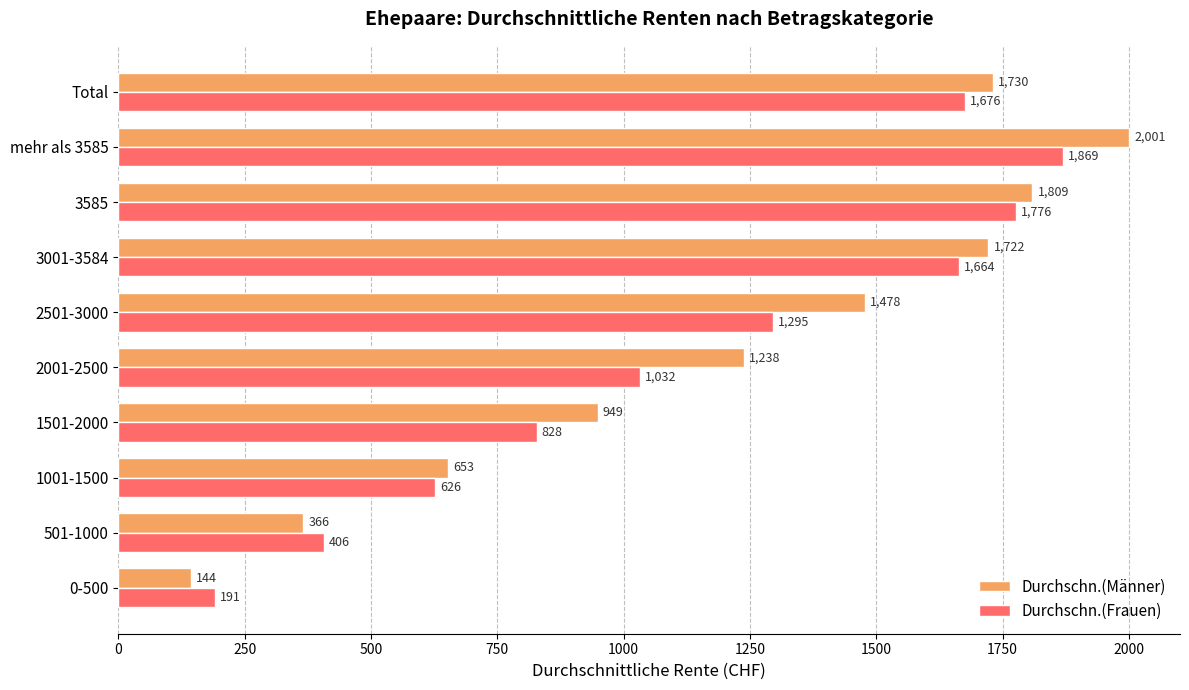

Rank the series by their maximum value, from lowest to highest.

Durchschn.(Frauen), Durchschn.(Männer)